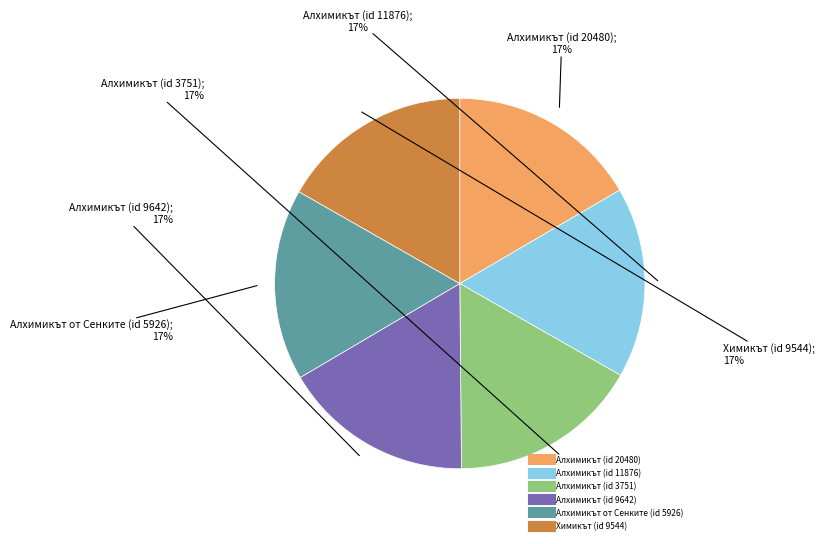

Does Алхимикът (id 9642) represent more than half of the total?

No